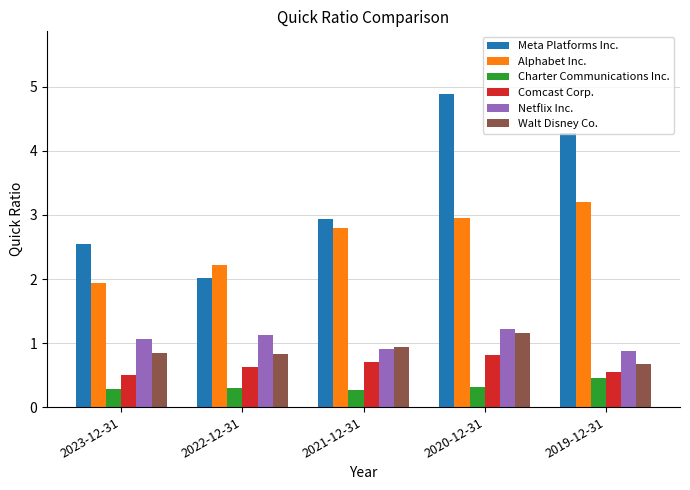

Count the Walt Disney Co. values in the range 0 to 1.

4